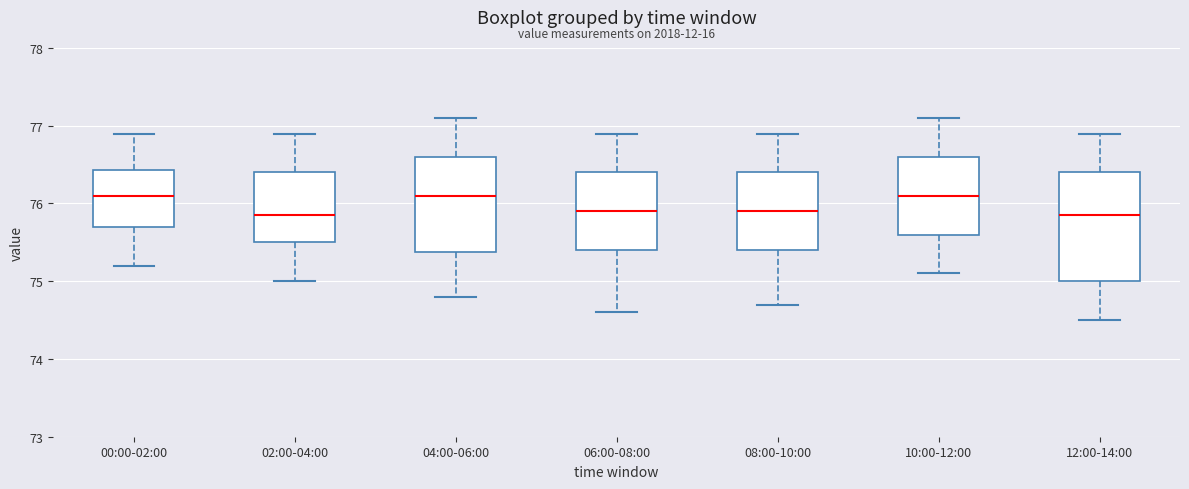

Reading left to right, read every box against the y-axis: the position of its median line, the range the box covers, and the ends of its whiskers. The values are not printed on the chart, so give them approximately, as read against the axis.

00:00-02:00: median 76.1, box 75.7 to 76.4, whiskers 75.2 to 76.9
02:00-04:00: median 75.9, box 75.5 to 76.4, whiskers 75.0 to 76.9
04:00-06:00: median 76.1, box 75.4 to 76.6, whiskers 74.8 to 77.1
06:00-08:00: median 75.9, box 75.4 to 76.4, whiskers 74.6 to 76.9
08:00-10:00: median 75.9, box 75.4 to 76.4, whiskers 74.7 to 76.9
10:00-12:00: median 76.1, box 75.6 to 76.6, whiskers 75.1 to 77.1
12:00-14:00: median 75.9, box 75.0 to 76.4, whiskers 74.5 to 76.9